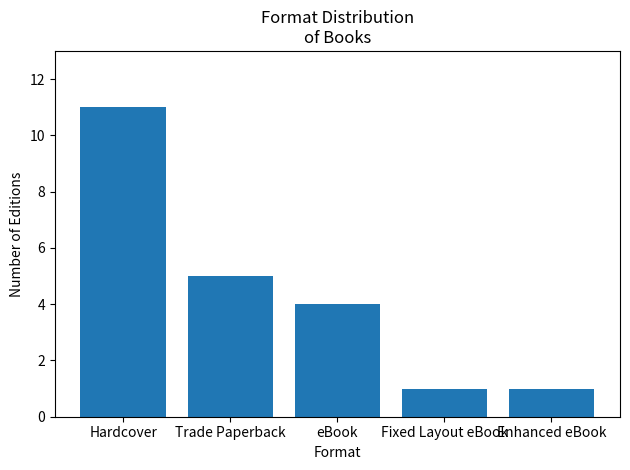

The chart shows a value of 9 at Trade Paperback. True or false?

False